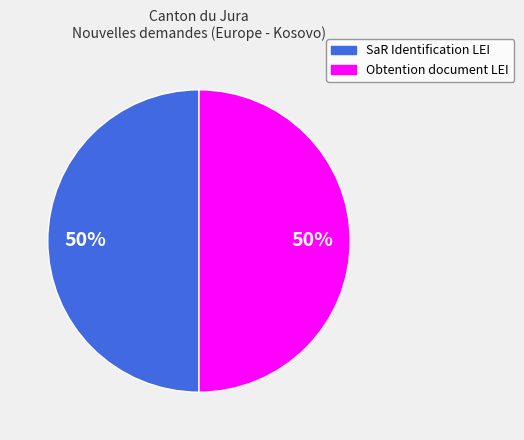

Count the number of slices in the pie.

2